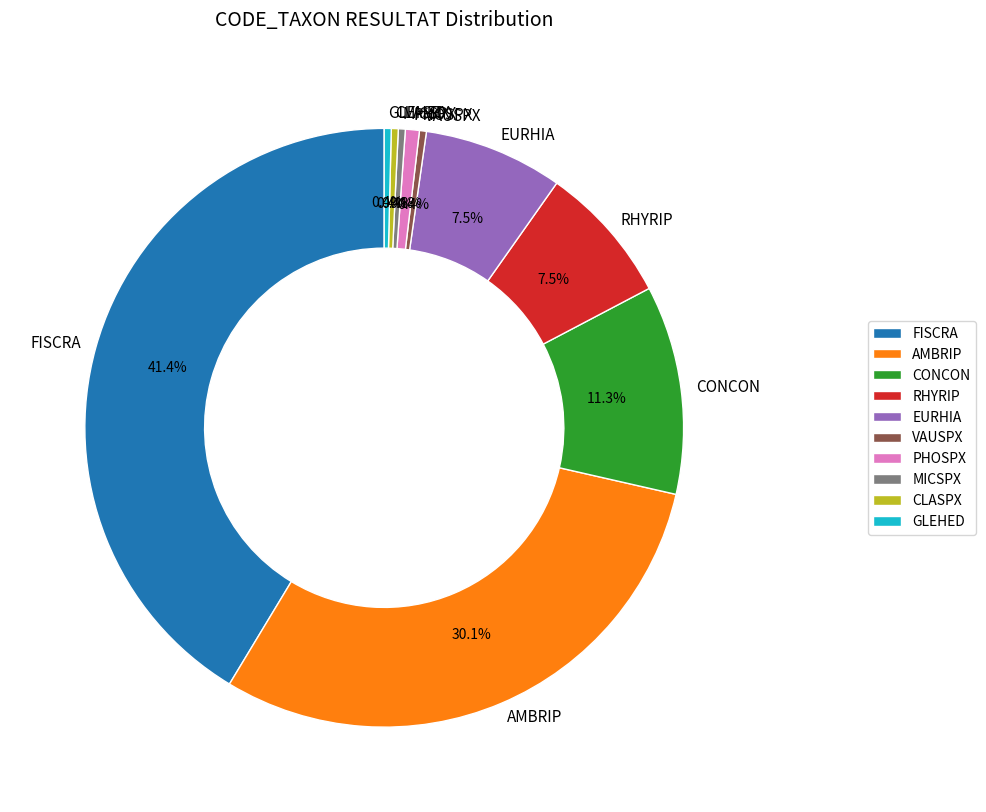

Which has a higher value, AMBRIP or CONCON?

AMBRIP